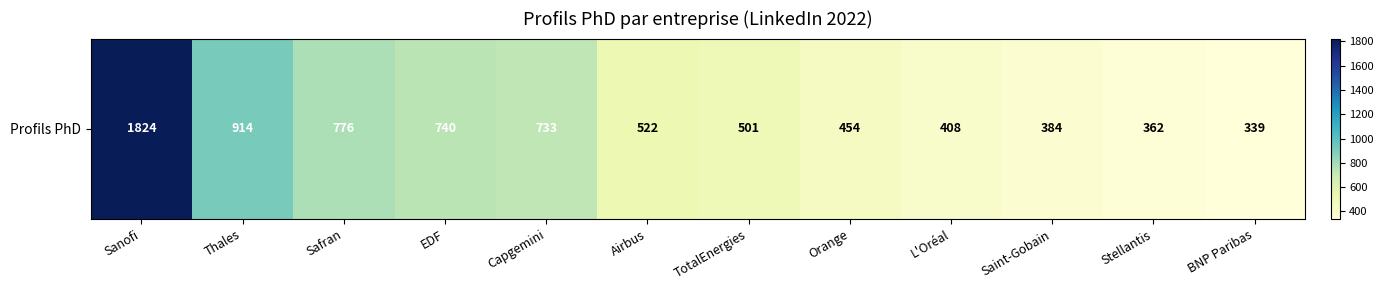

Reading left to right, transcribe all the data shown in this chart.

1824	914	776	740	733	522	501	454	408	384	362	339